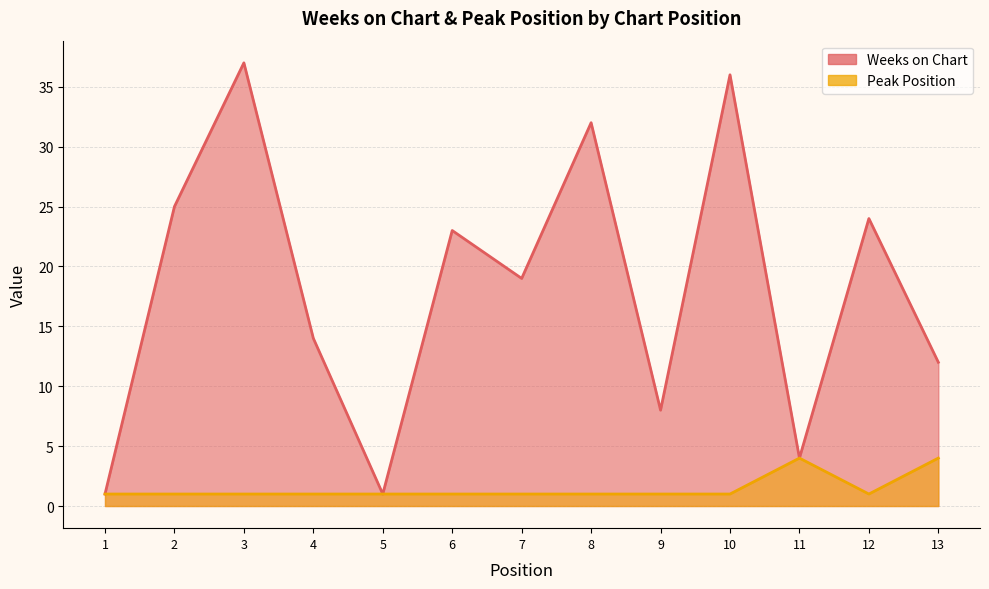

Reading right to left, transcribe all the data shown in this chart.

Weeks on Chart: 13=12	12=24	11=4	10=36	9=8	8=32	7=19	6=23	5=1	4=14	3=37	2=25	1=1
Peak Position: 13=4	12=1	11=4	10=1	9=1	8=1	7=1	6=1	5=1	4=1	3=1	2=1	1=1